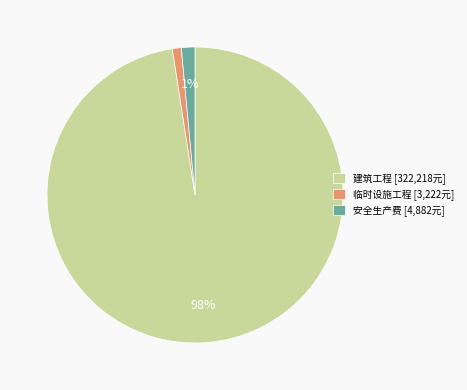

Combined, do 安全生产费 and 建筑工程 account for over 50%?

Yes